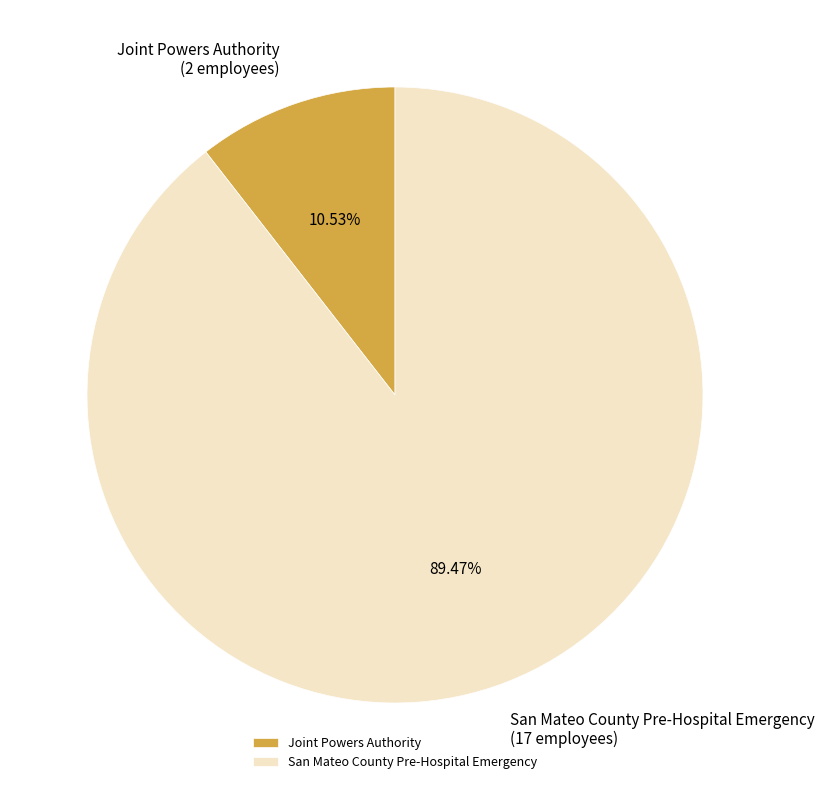

Combined, do Joint Powers Authority and San Mateo County Pre-Hospital Emergency account for over 50%?

Yes